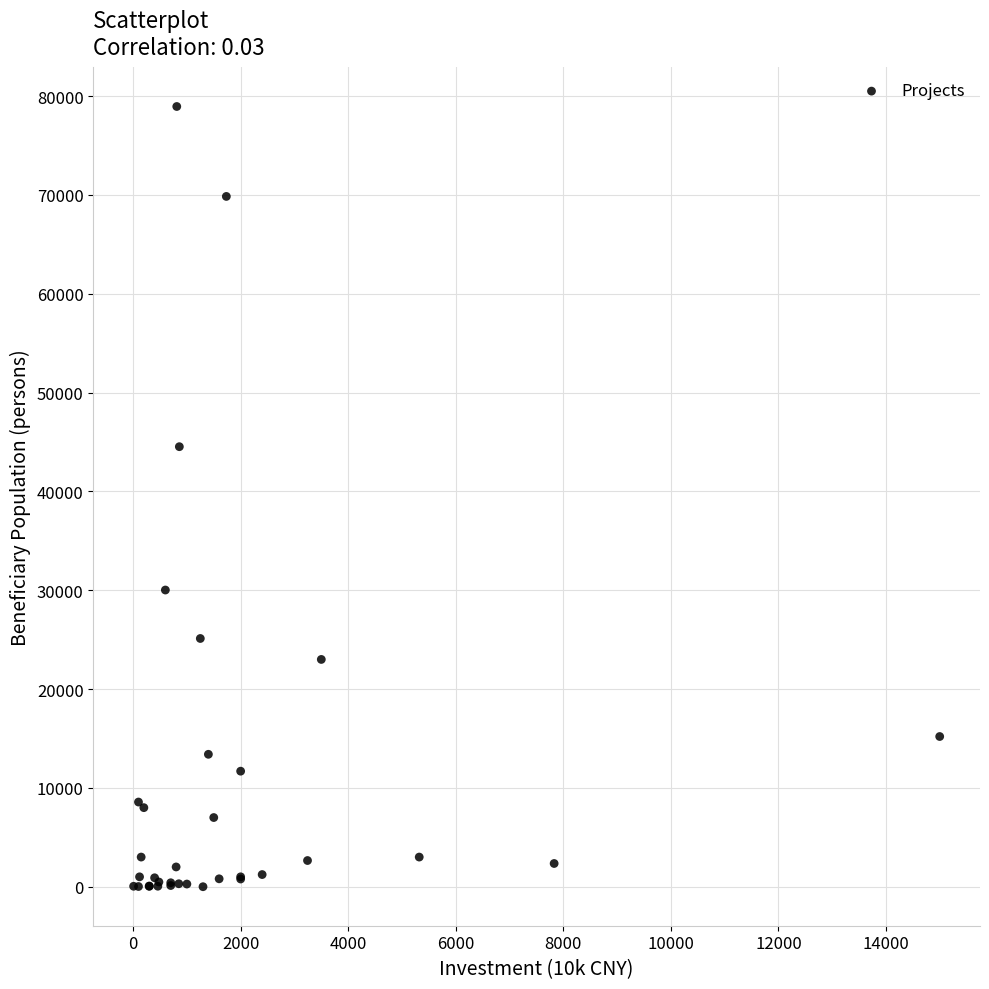

What Y value in the scatter plot is closest to 39478?

44530